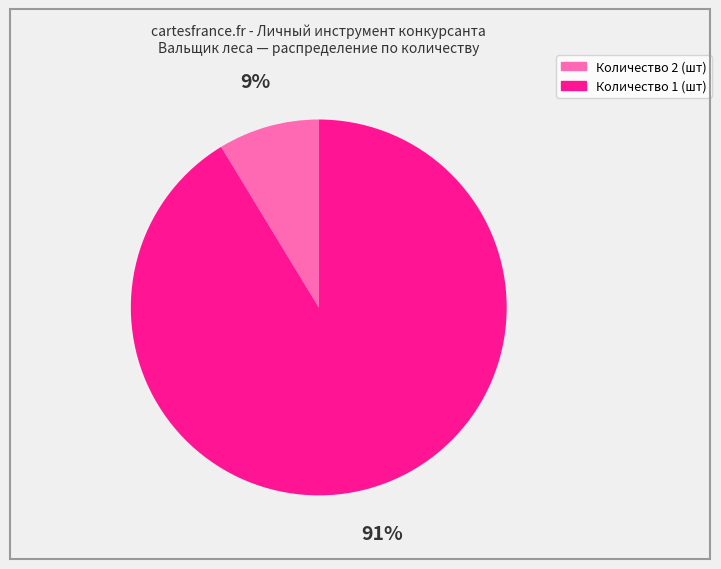

To the nearest percent, what is the average slice percentage?

50%